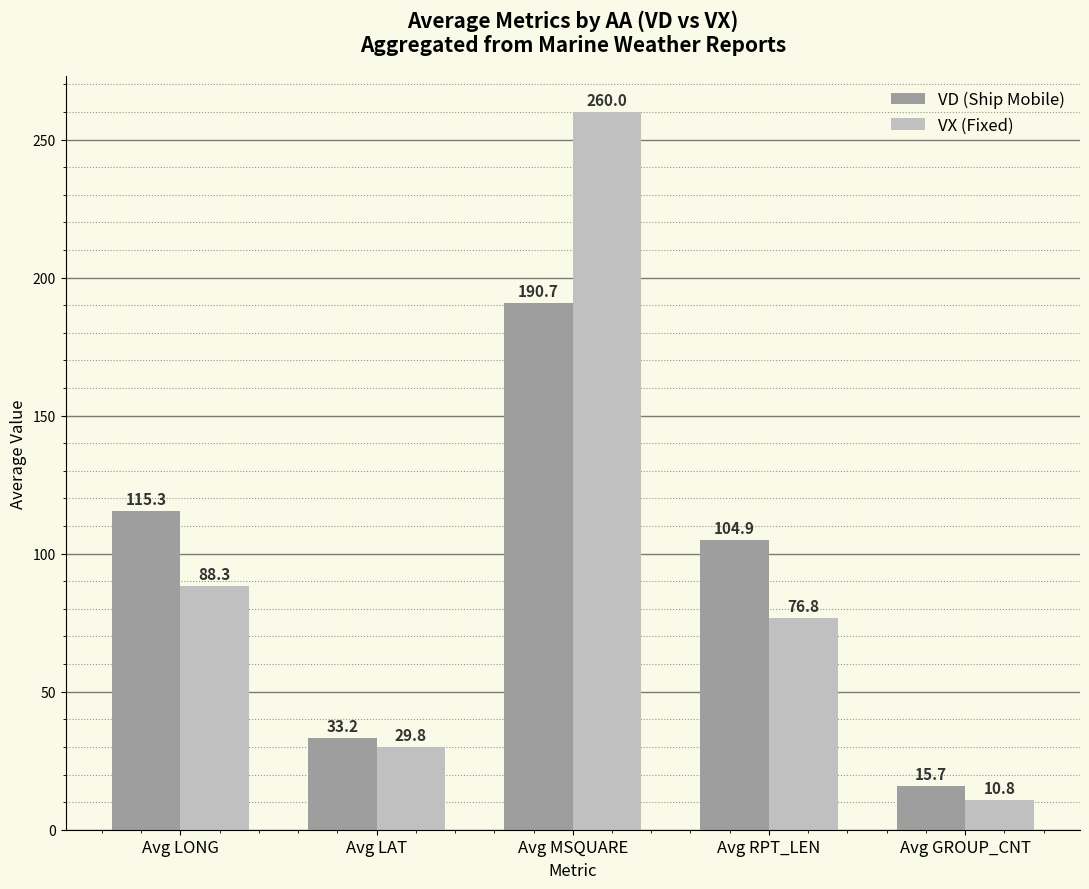

Reading right to left, transcribe all the data shown in this chart.

VD: Avg GROUP_CNT=15.7	Avg RPT_LEN=104.9	Avg MSQUARE=190.7	Avg LAT=33.2	Avg LONG=115.3
VX: Avg GROUP_CNT=10.8	Avg RPT_LEN=76.8	Avg MSQUARE=260.0	Avg LAT=29.8	Avg LONG=88.3